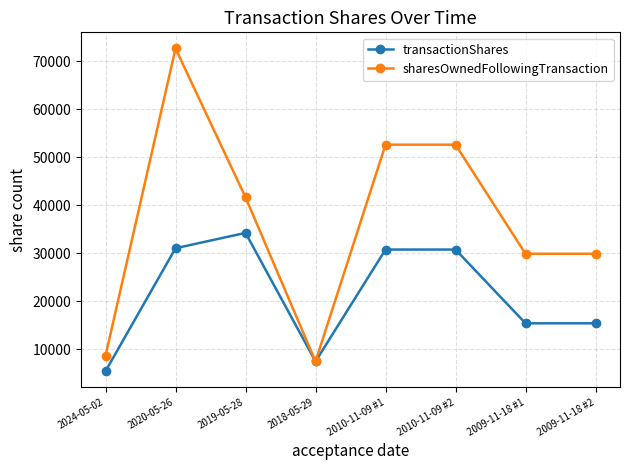

True or false: transactionShares has more than 0 points higher than both neighbors.

True